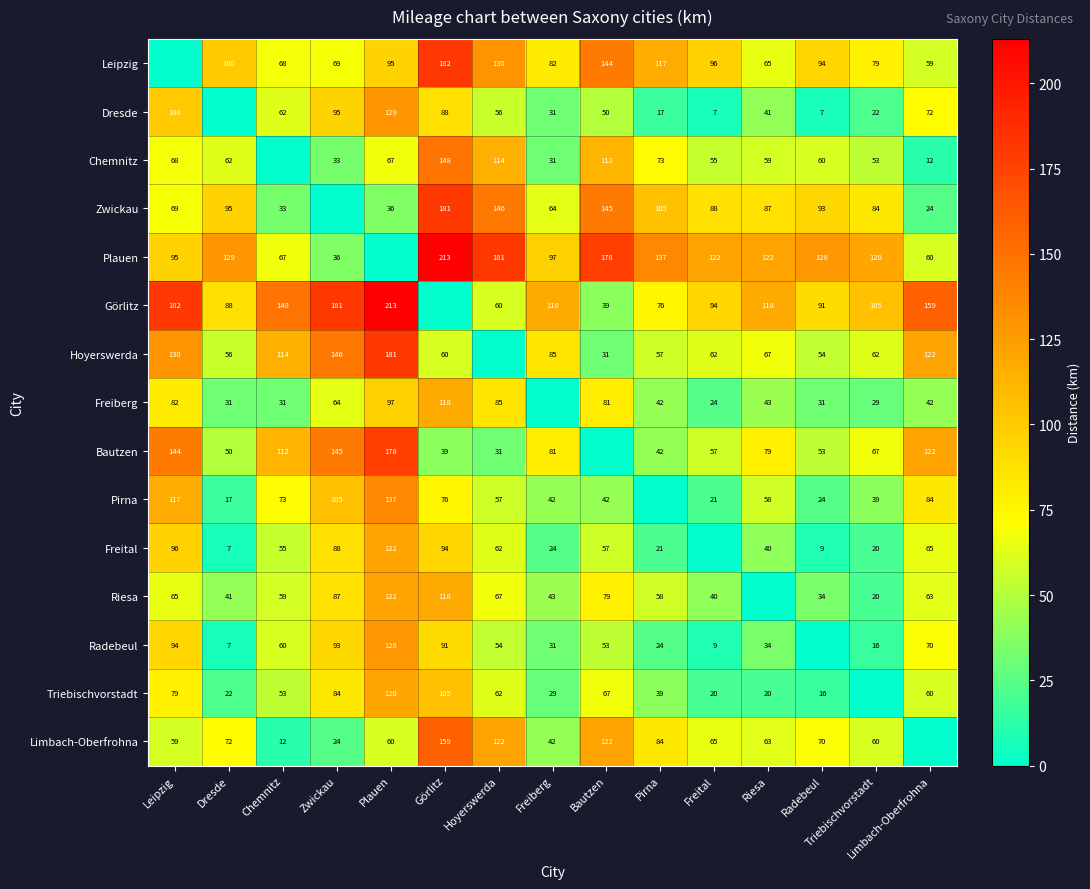

What is the difference between the Hoyerswerda values at Freital and Bautzen?

31